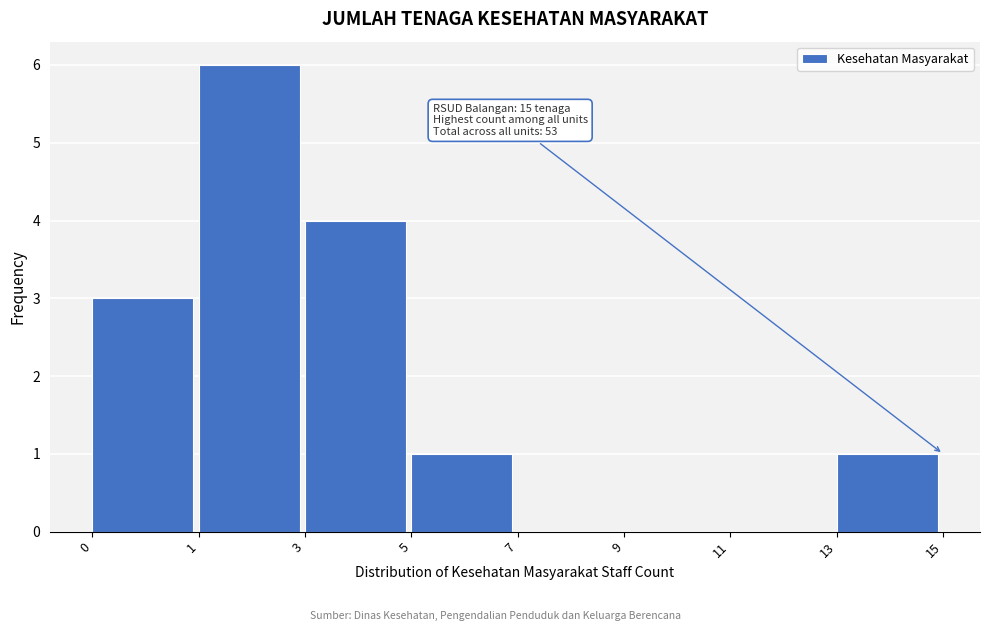

Reading left to right, transcribe all the data shown in this chart.

0=3	1=6	3=4	5=1	7=0	9=0	11=0	13=1